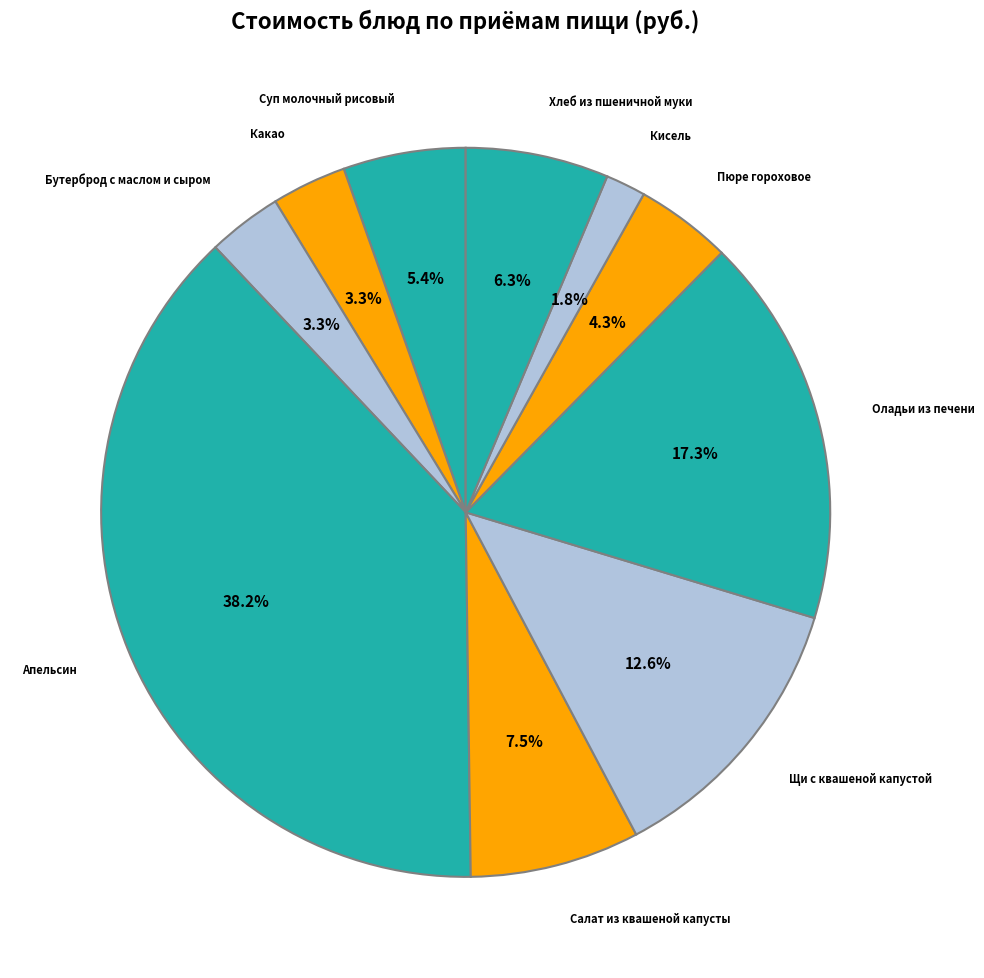

Is the sum of Апельсин and Оладьи из печени greater than half?

Yes